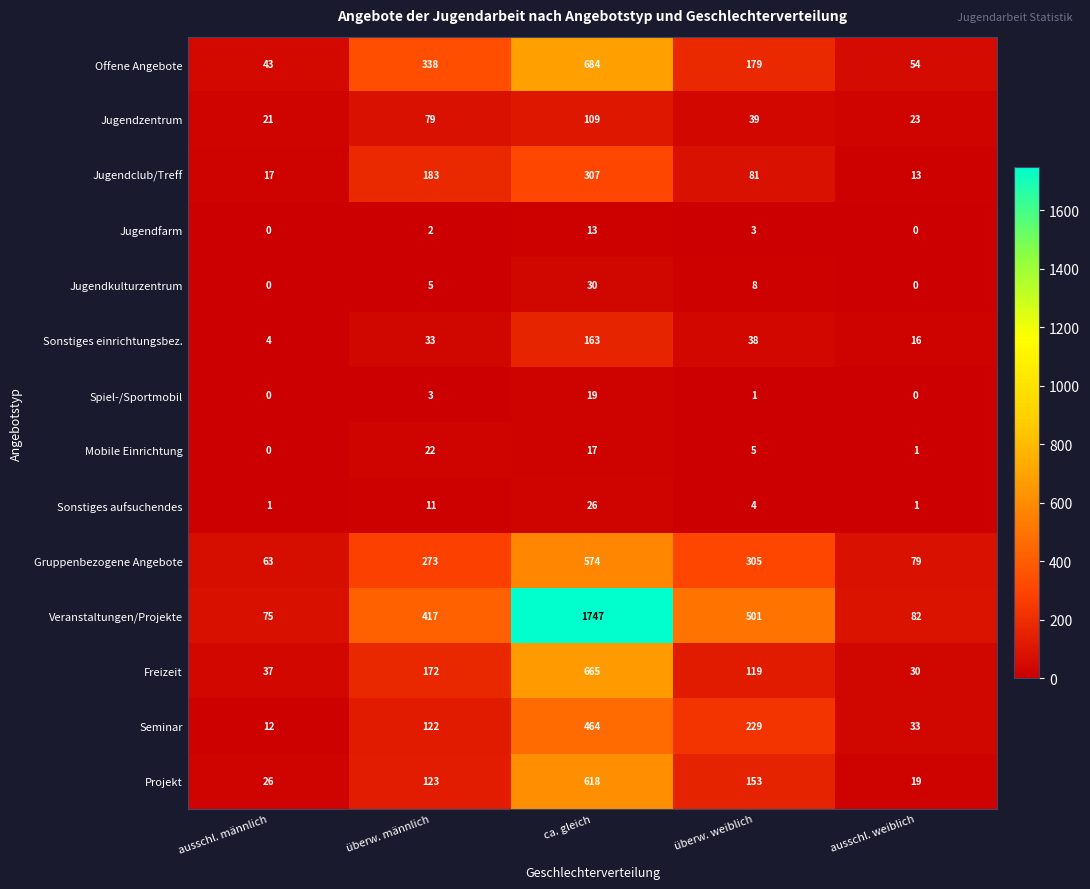

What is the spread (max minus min) of values at überw. weiblich?

500